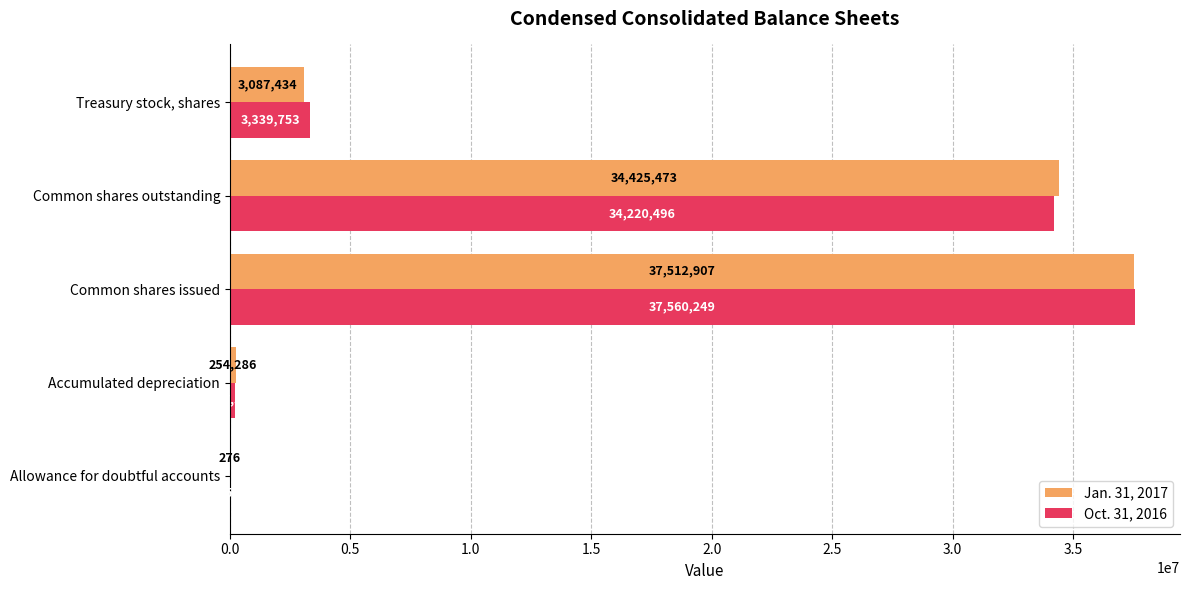

At which label is Oct. 31, 2016 closest to 18780250?

Common shares outstanding